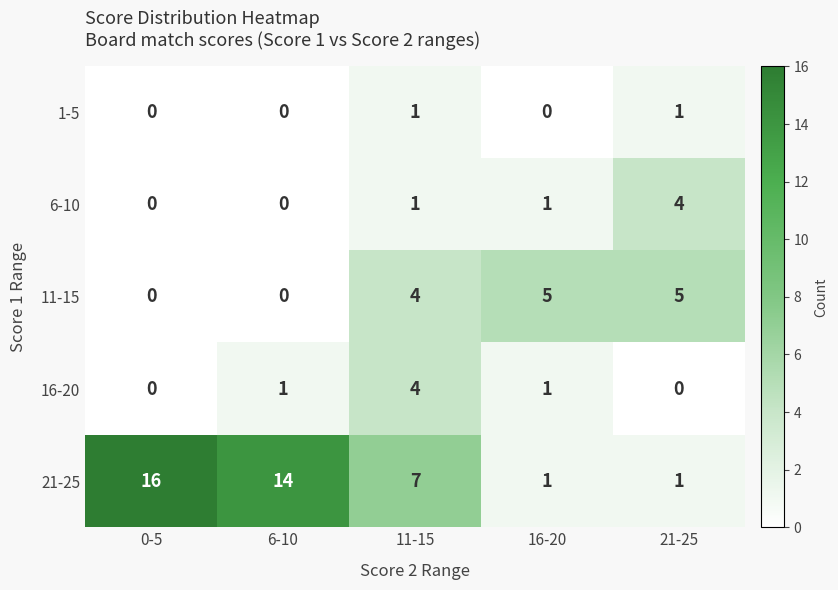

What is the sum of all 16-20 values?

6